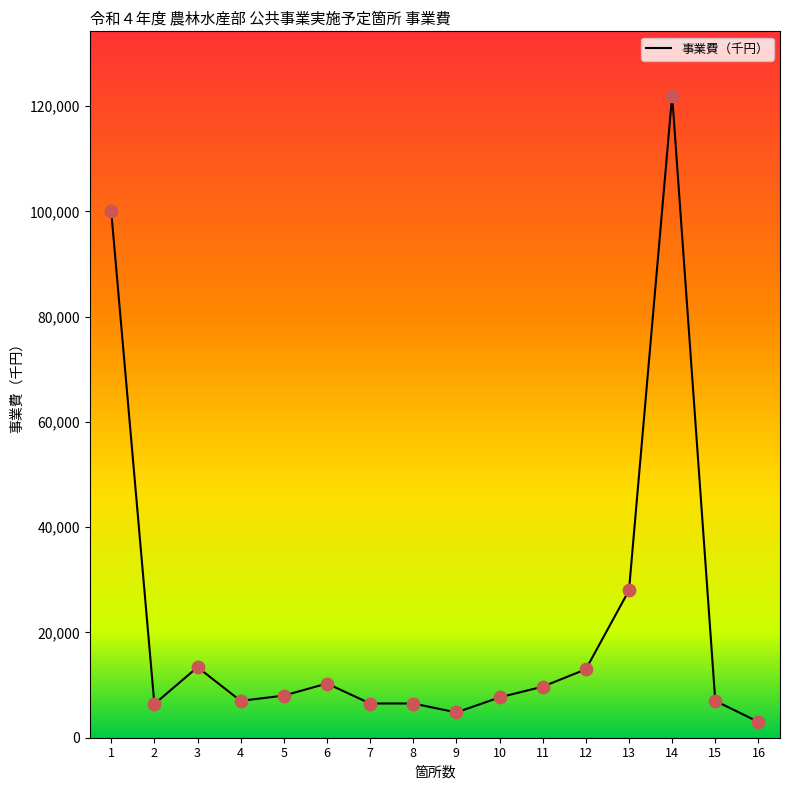

Which has a higher value, 12 or 15?

12